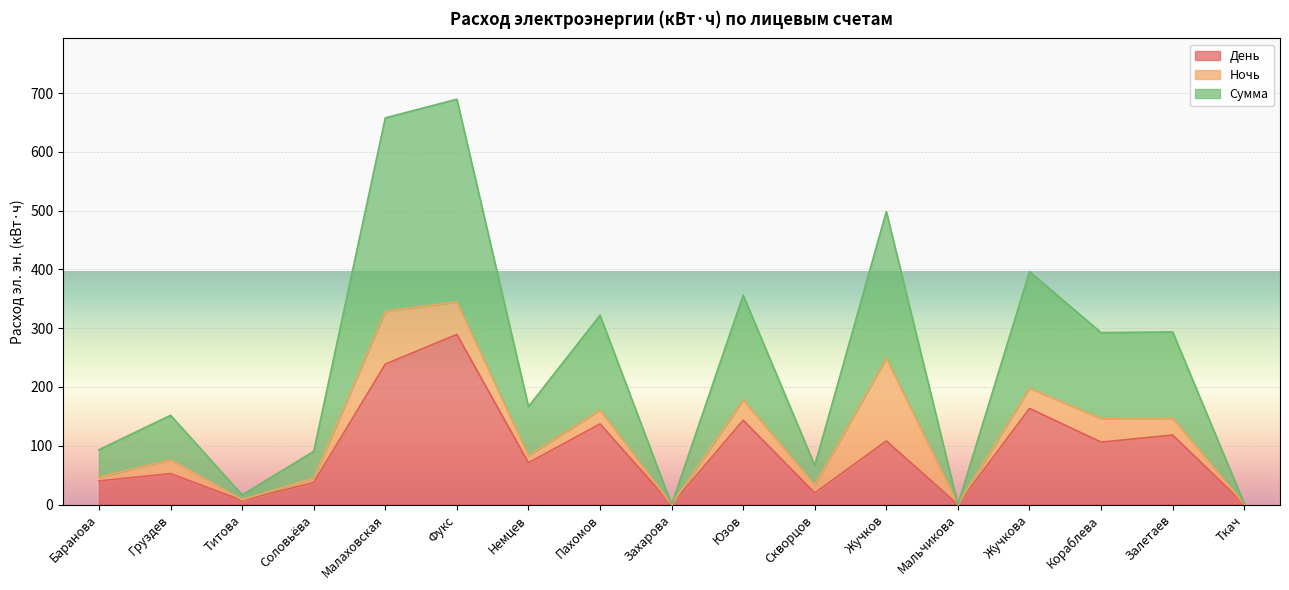

True or false: День has a value of 183.2 at Фукс.

False